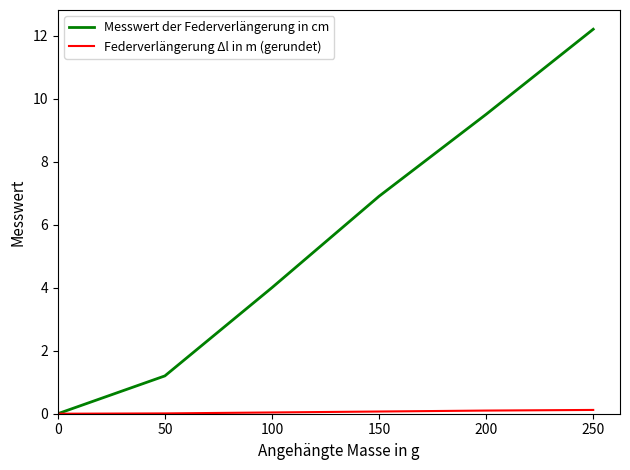

The value of Messwert der Federverlängerung in cm at 150 is 2.5. True or false?

False